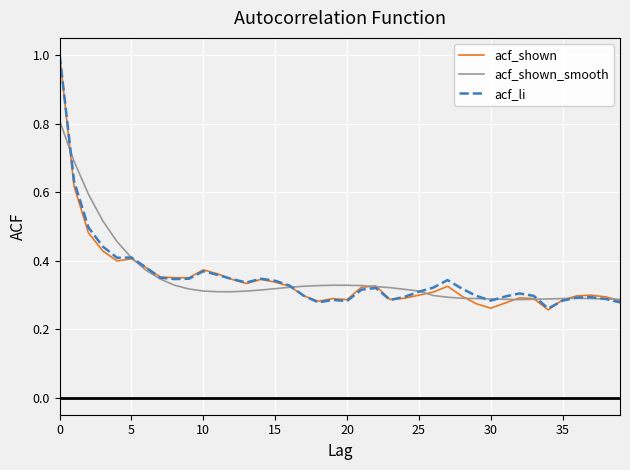

Which series has the largest range (max minus min)?

acf_shown